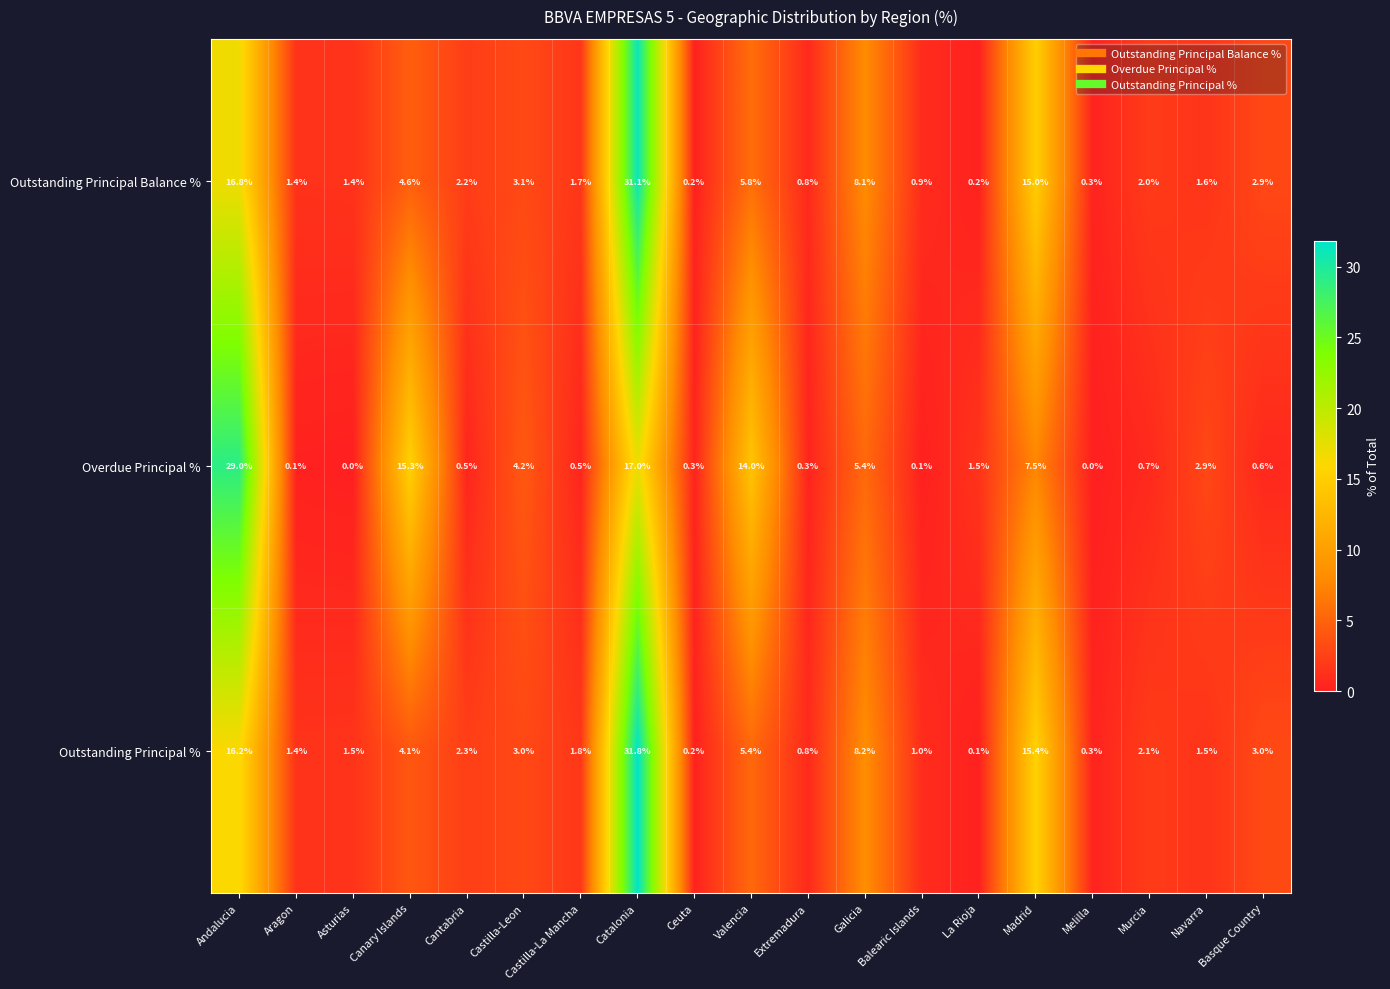

How many series are shown in this chart?

3